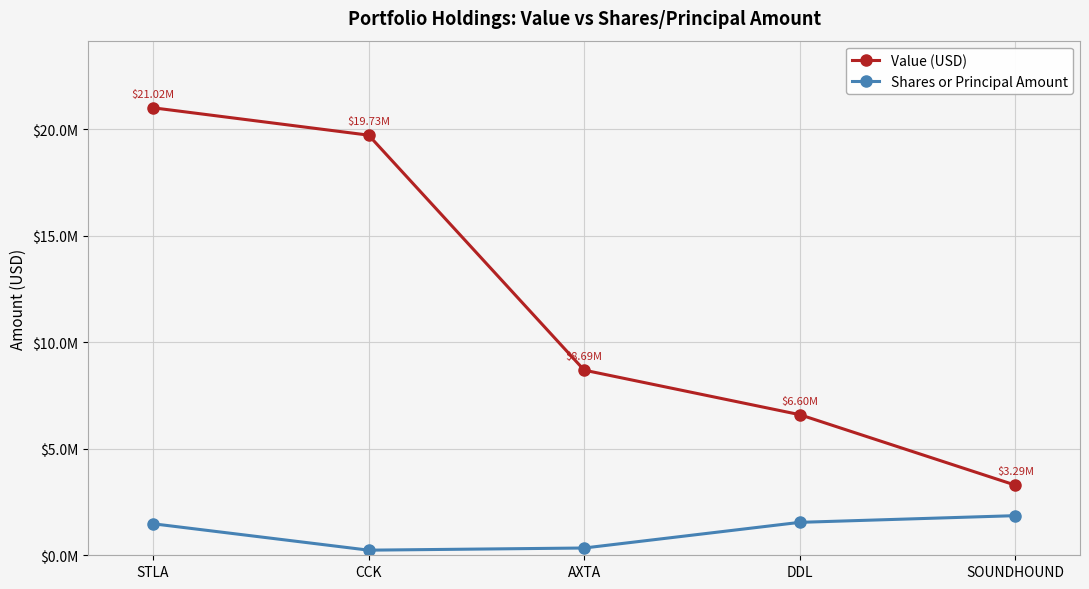

What position from the left is AXTA?

3